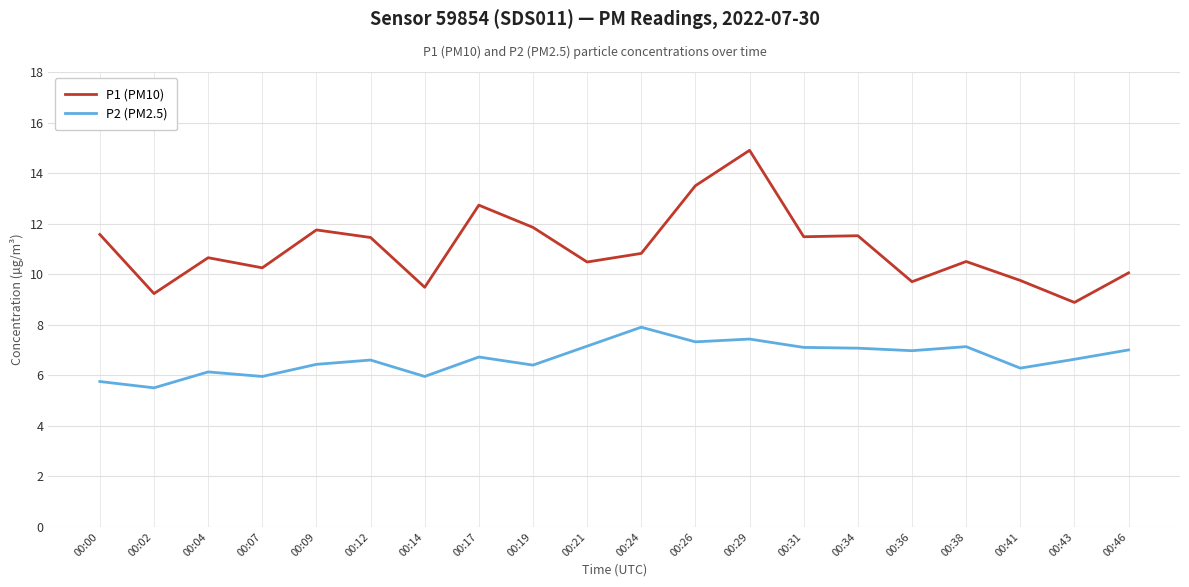

What is the difference between the highest and lowest values at 00:26?

6.2